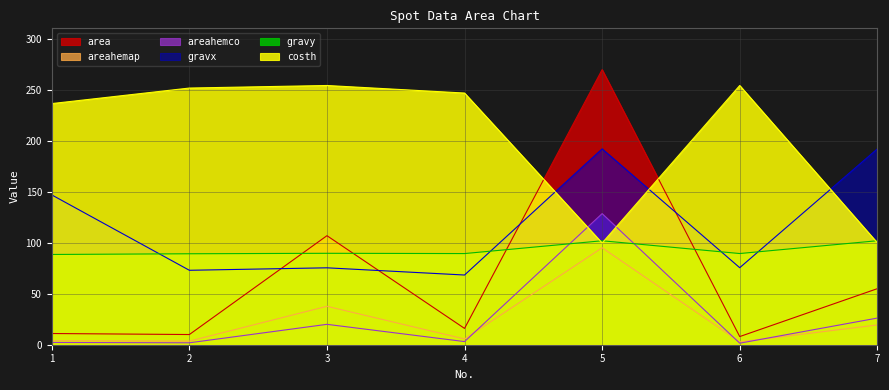

How many lines are shown in the chart?

6